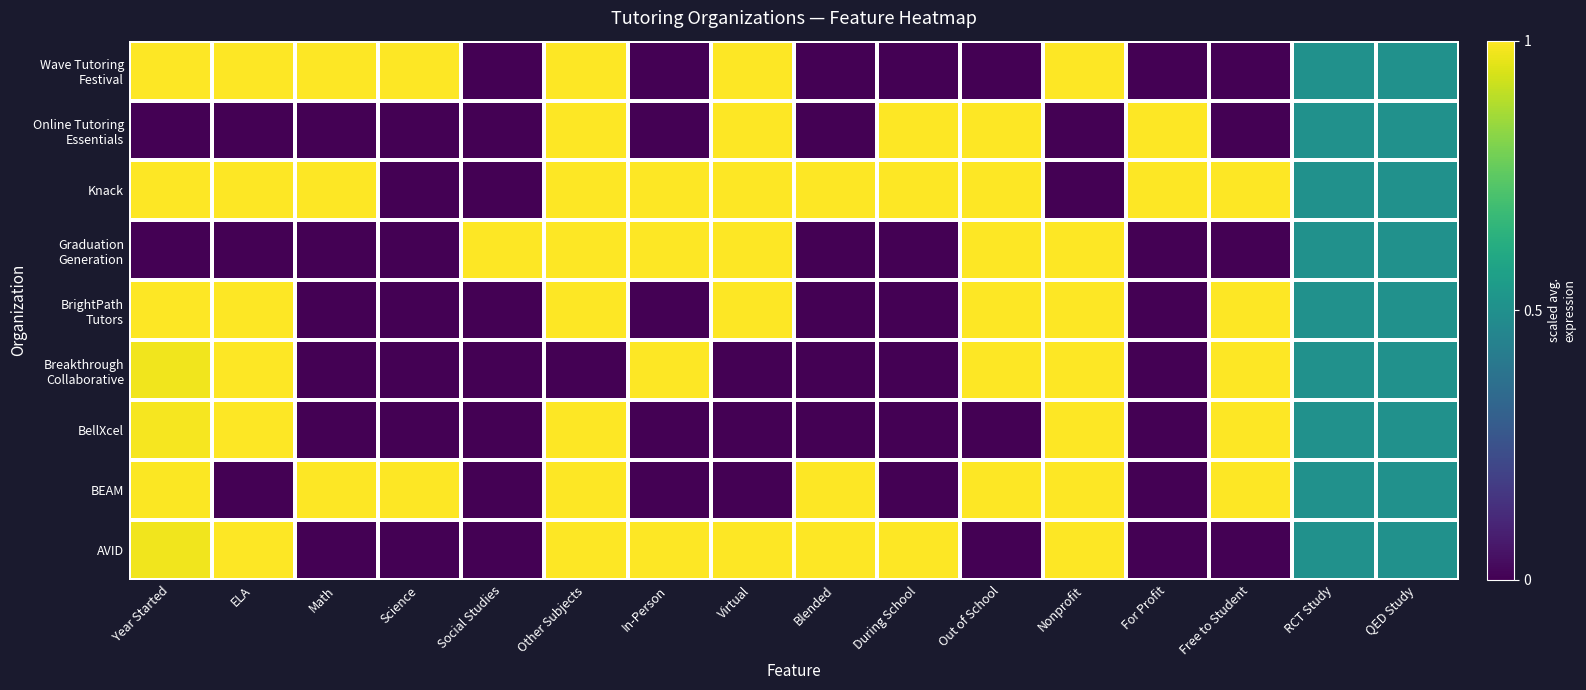

Which has a higher value, Virtual or During School?

Virtual